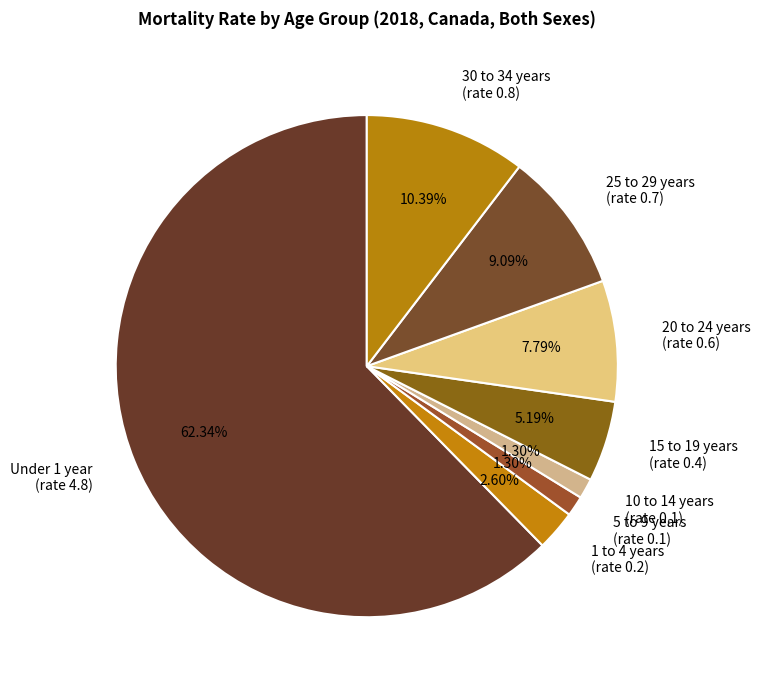

Which category accounts for the majority?

Under 1 year (rate 4.8)